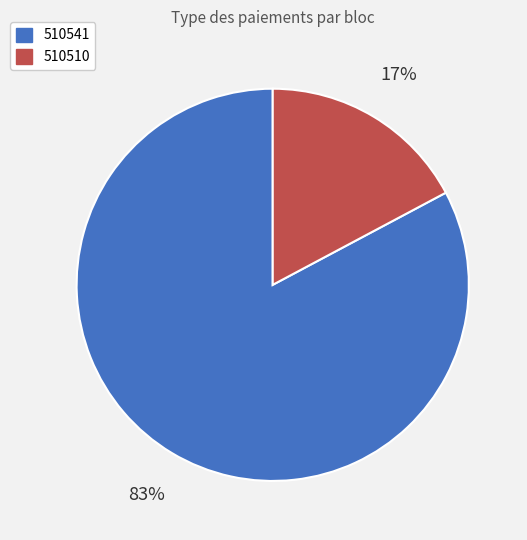

To the nearest percent, what is the difference between the 510510 and 510541 slice percentages?

66%